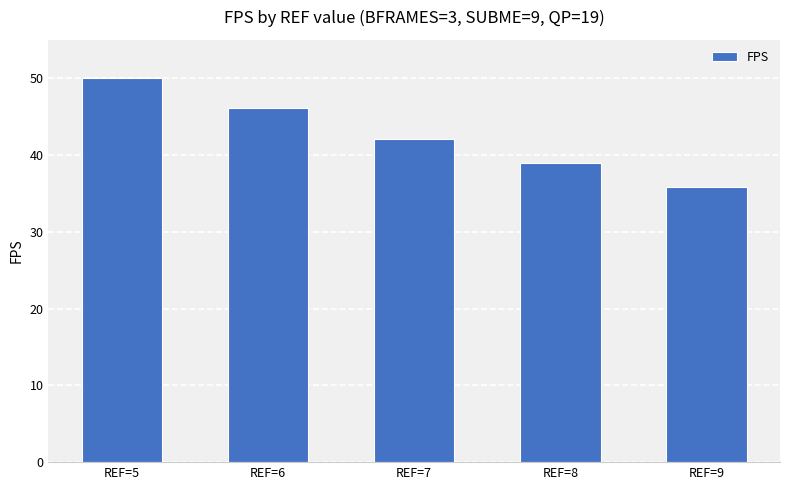

Reading left to right, what are all the values shown in this chart?

REF=5=50.0	REF=6=46.1	REF=7=42.1	REF=8=38.9	REF=9=35.8